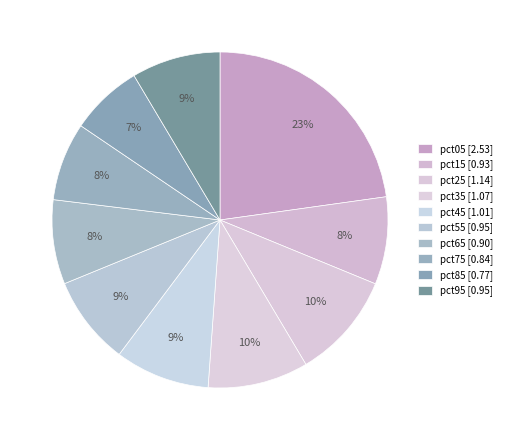

What portion of the pie excludes pct55?

91.4%